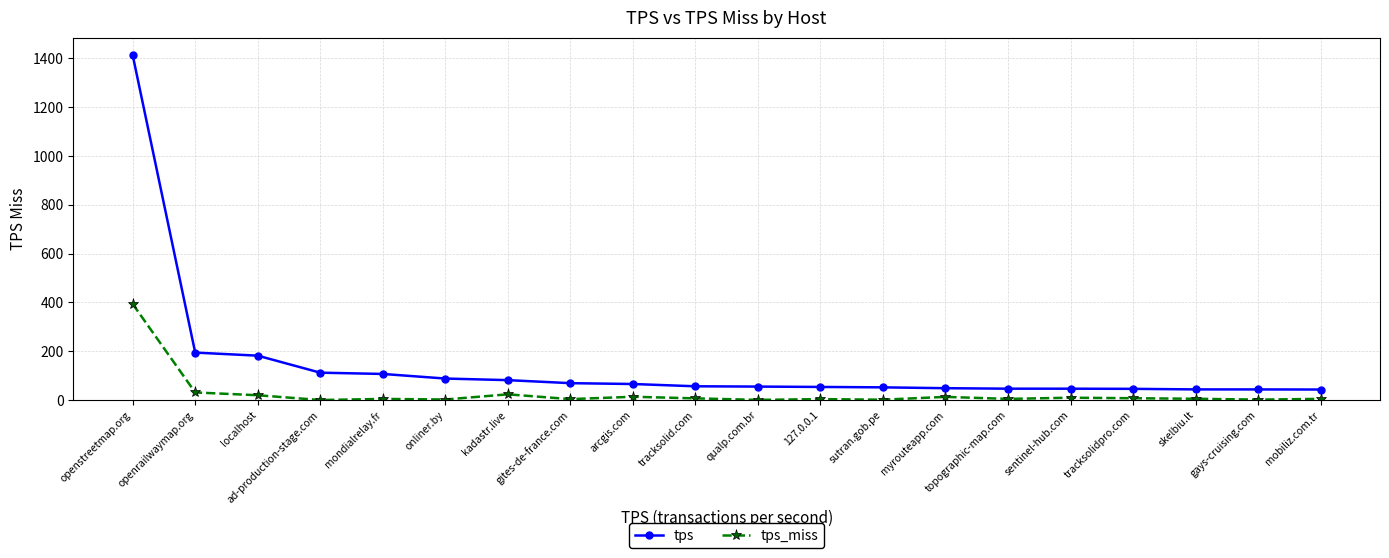

Which series has the largest total across all categories?

tps